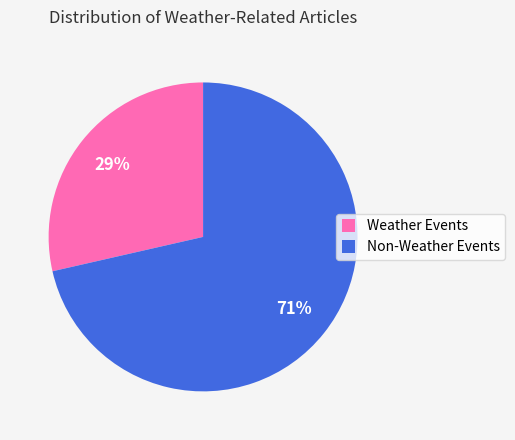

Count the number of slices in the pie.

2